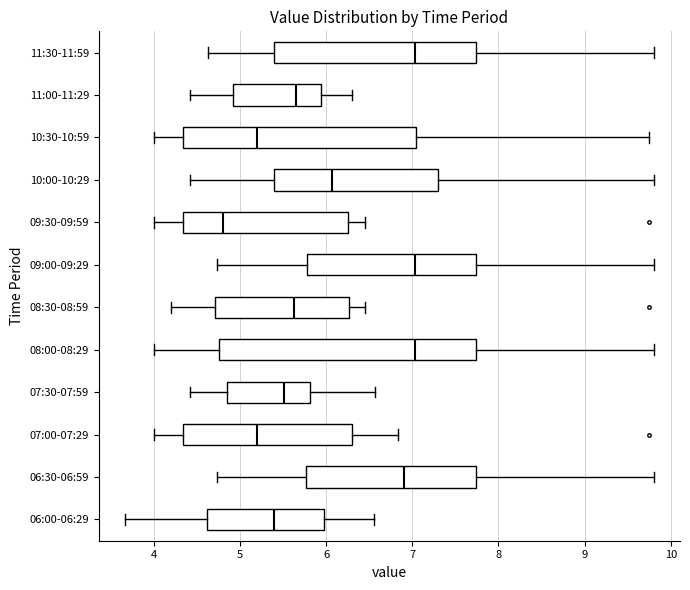

Which box is the widest, from its left edge to its right edge?

08:00-08:29